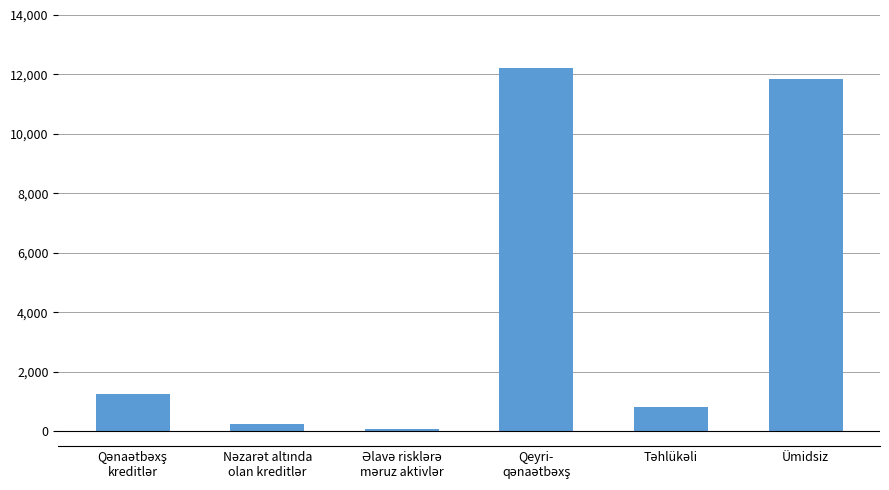

The chart shows a value of 7576.8 at Ümidsiz. True or false?

False